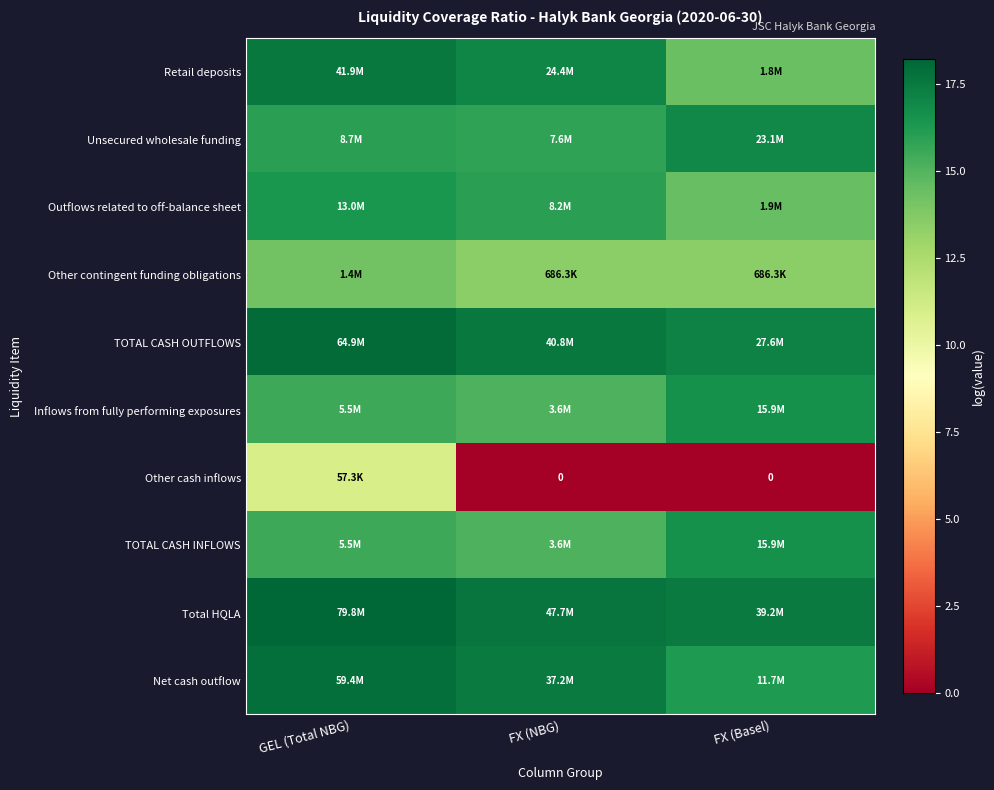

At how many categories does at least one series exceed 15?

3